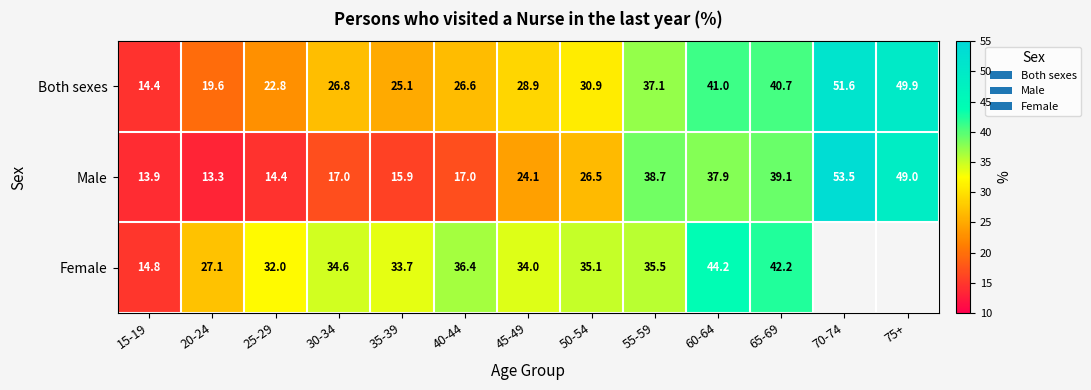

Which category has the lowest value in the Male series?

20-24